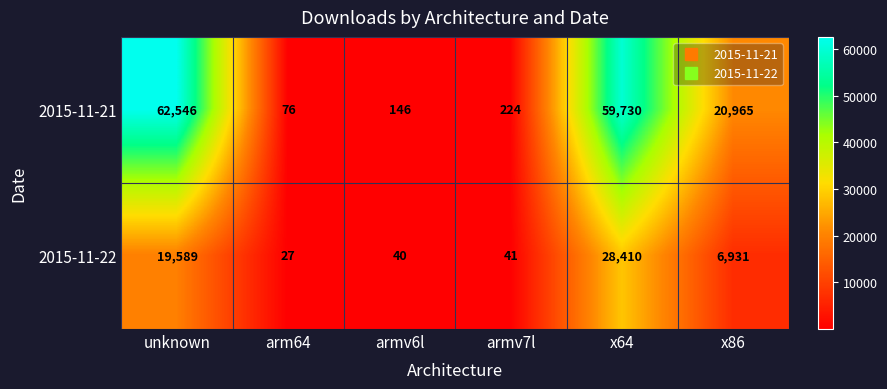

List the series in order of their overall mean, highest first.

2015-11-21, 2015-11-22